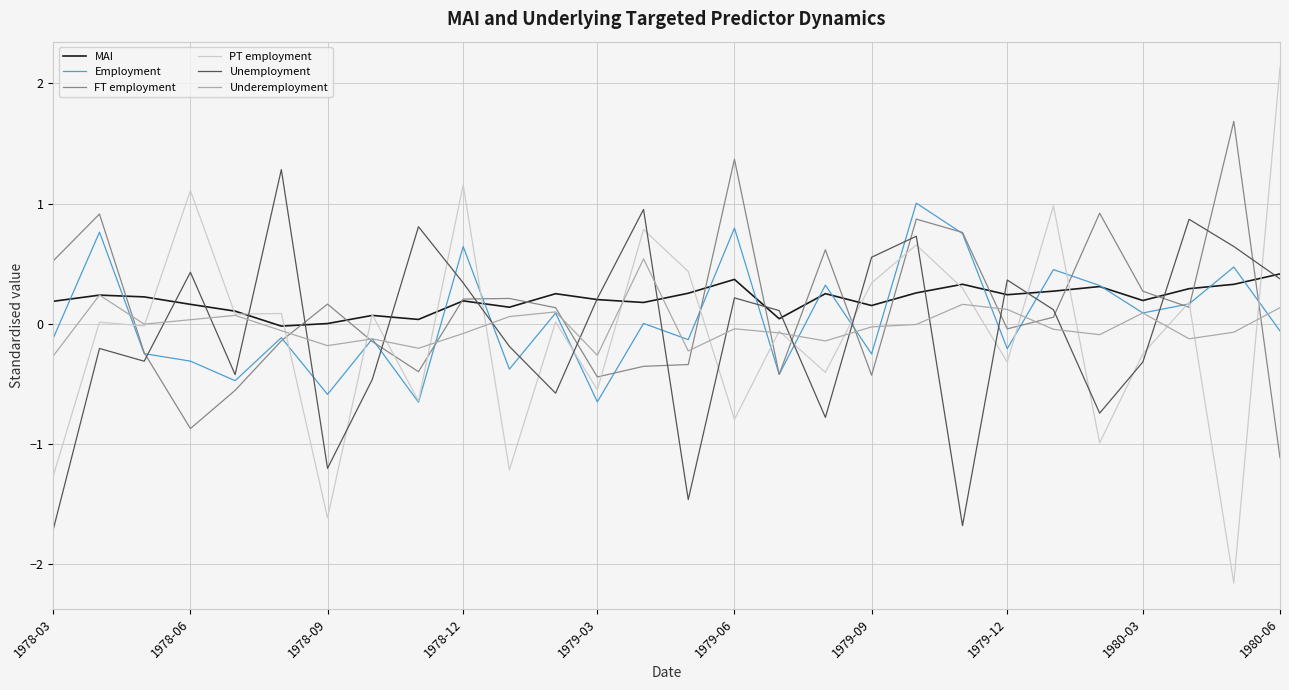

What is the greatest value displayed?

2.1